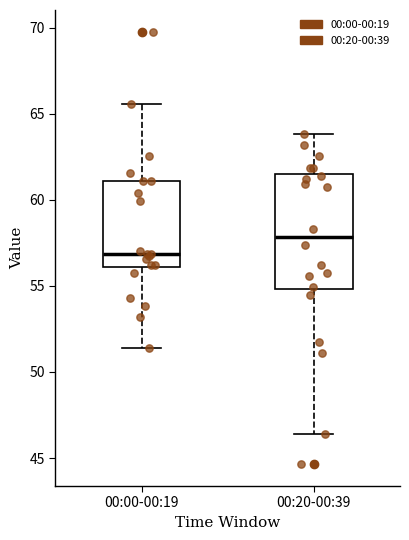

Reading left to right, read every box against the y-axis: the position of its median line, the range the box covers, and the ends of its whiskers. The values are not printed on the chart, so give them approximately, as read against the axis.

00:00-00:19: median 57.0, box 56.0 to 61.0, whiskers 51.5 to 65.5
00:20-00:39: median 58.0, box 55.0 to 61.5, whiskers 46.5 to 64.0